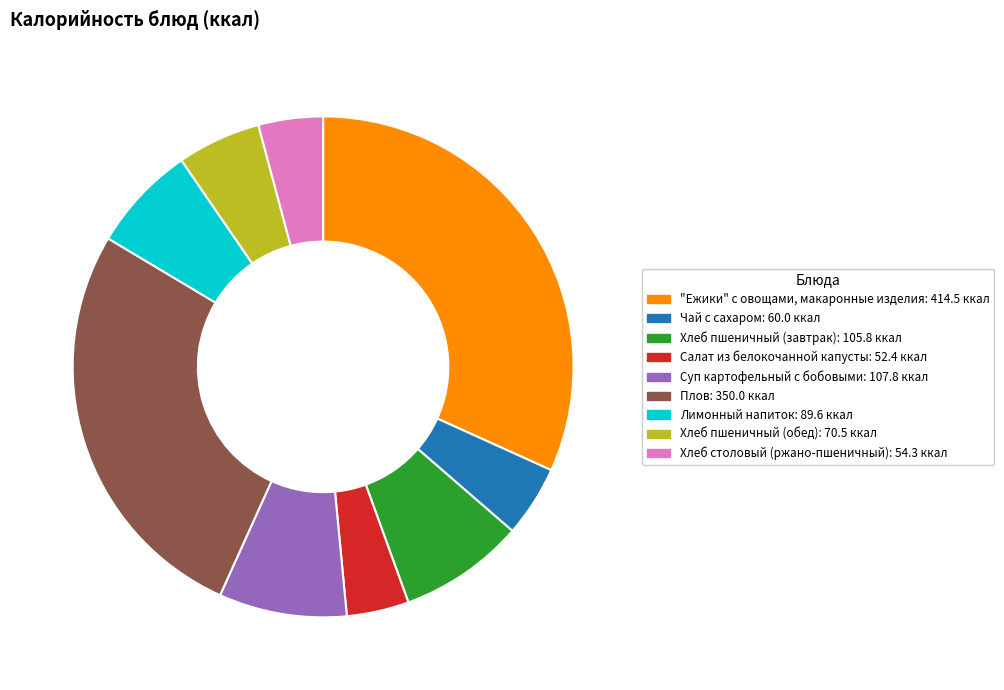

Combined, do Салат из белокочанной капусты: 52.4 ккал and Плов: 350.0 ккал account for over 50%?

No